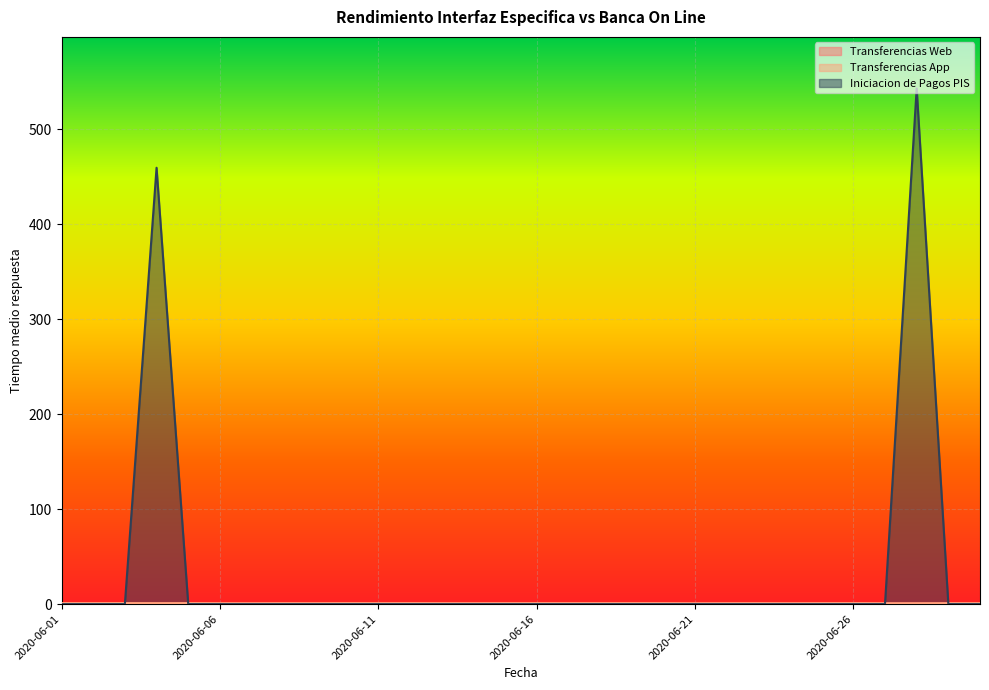

Rank the series by their maximum value, from lowest to highest.

Transferencias Web, Transferencias App, Iniciacion de Pagos PIS